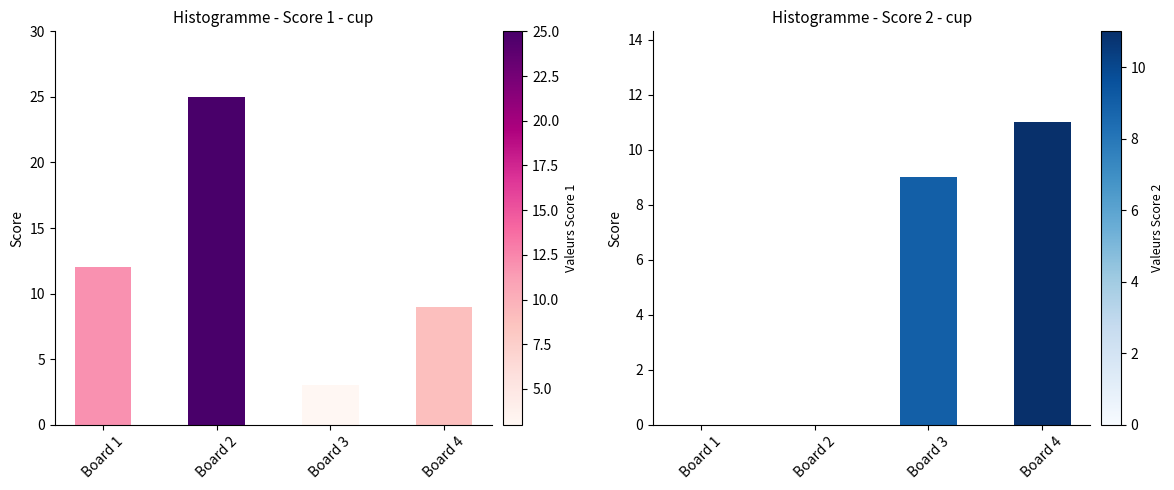

Rank the series by their average value, from lowest to highest.

Score 2, Score 1